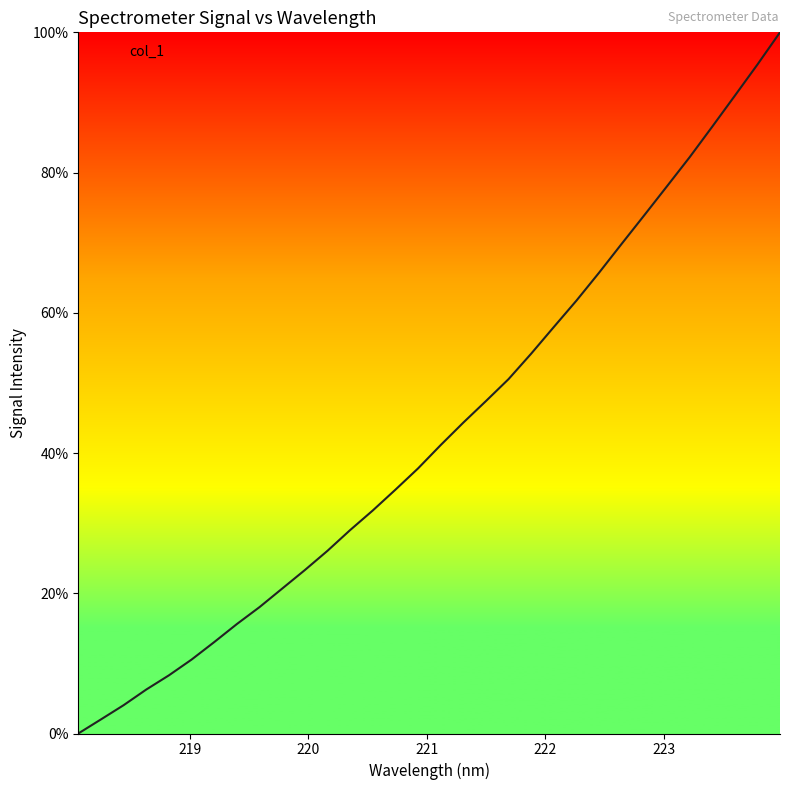

What is the difference between the maximum and minimum values?

100.0